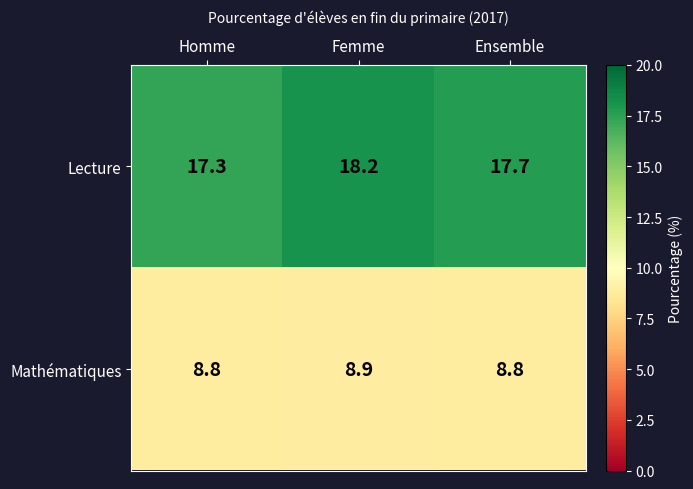

At which category is the sum across all series the highest?

Femme